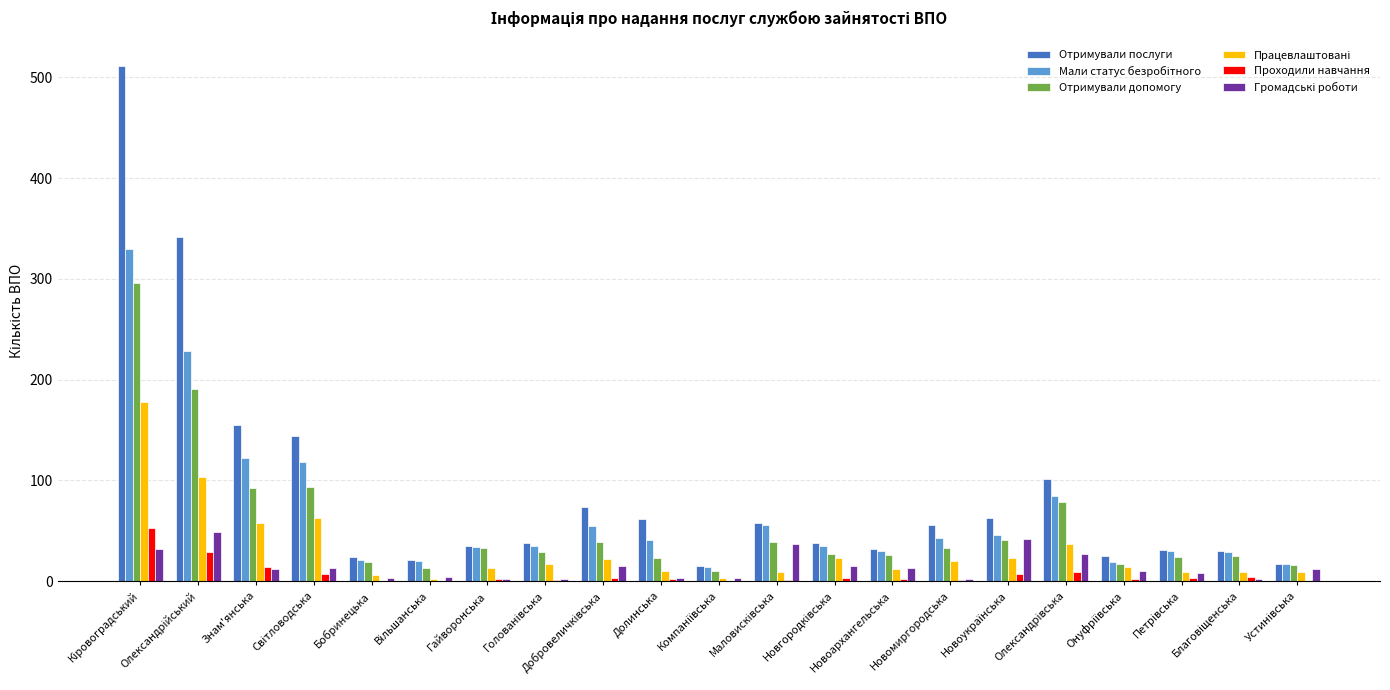

What is the maximum value shown in the chart?

511